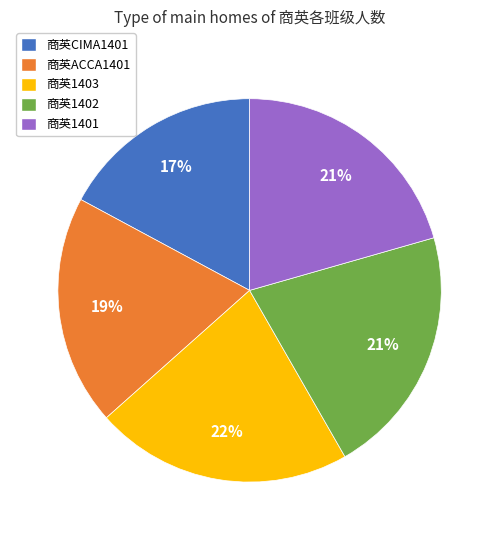

What is the largest slice in the pie chart?

商英1403